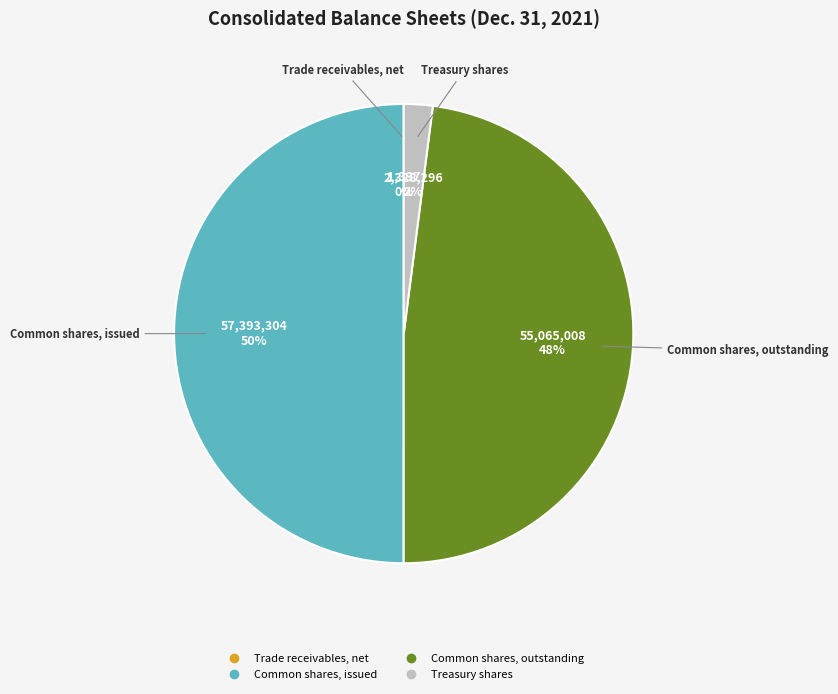

Which has a higher value, Common shares, issued or Treasury shares?

Common shares, issued